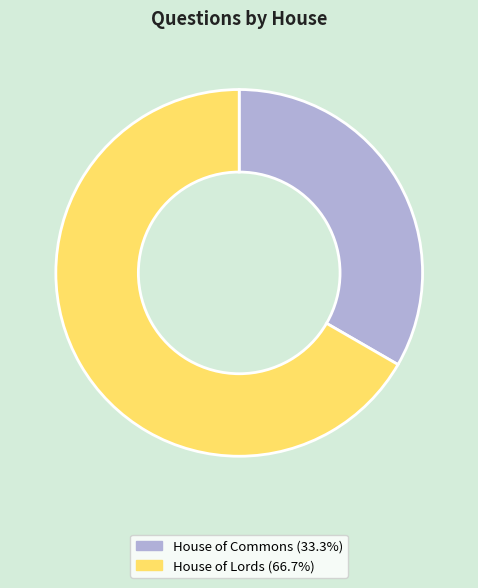

What is the largest slice in the pie chart?

House of Lords